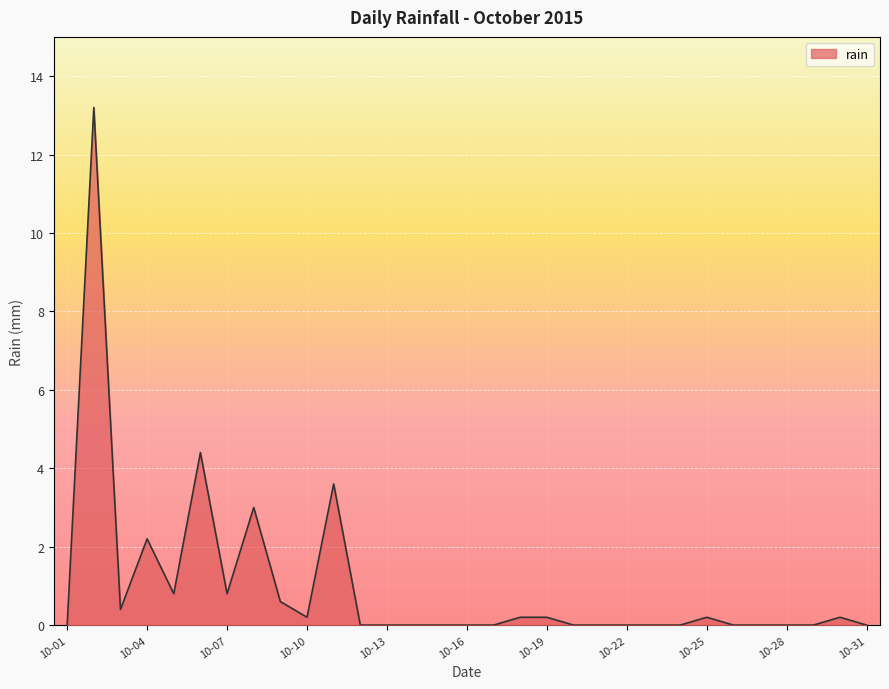

What is the greatest value displayed?

13.2